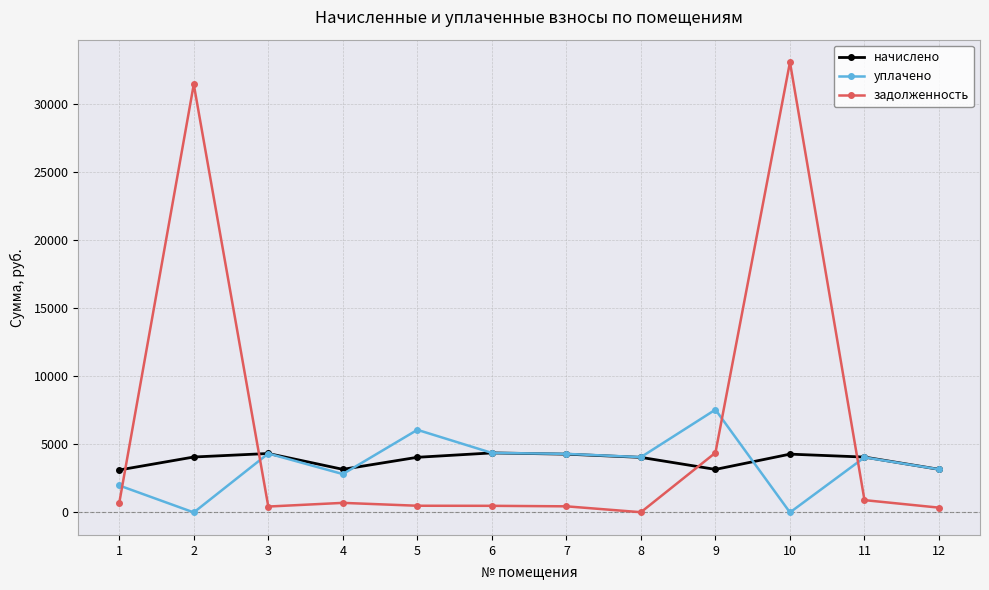

Where is задолженность nearest to the value 16538?

9